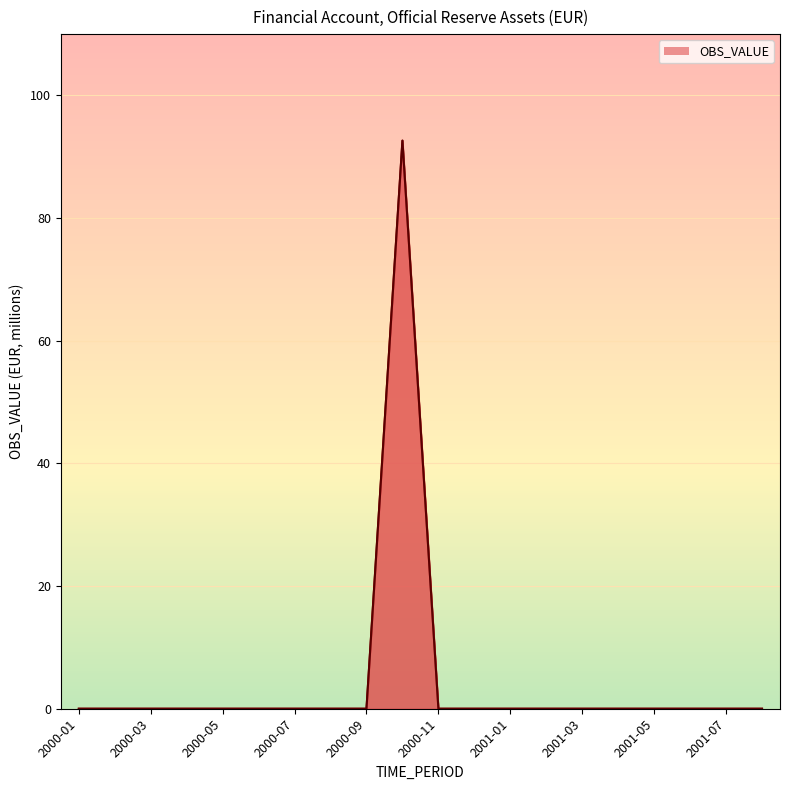

Which category has the lowest value across all series?

2000-01